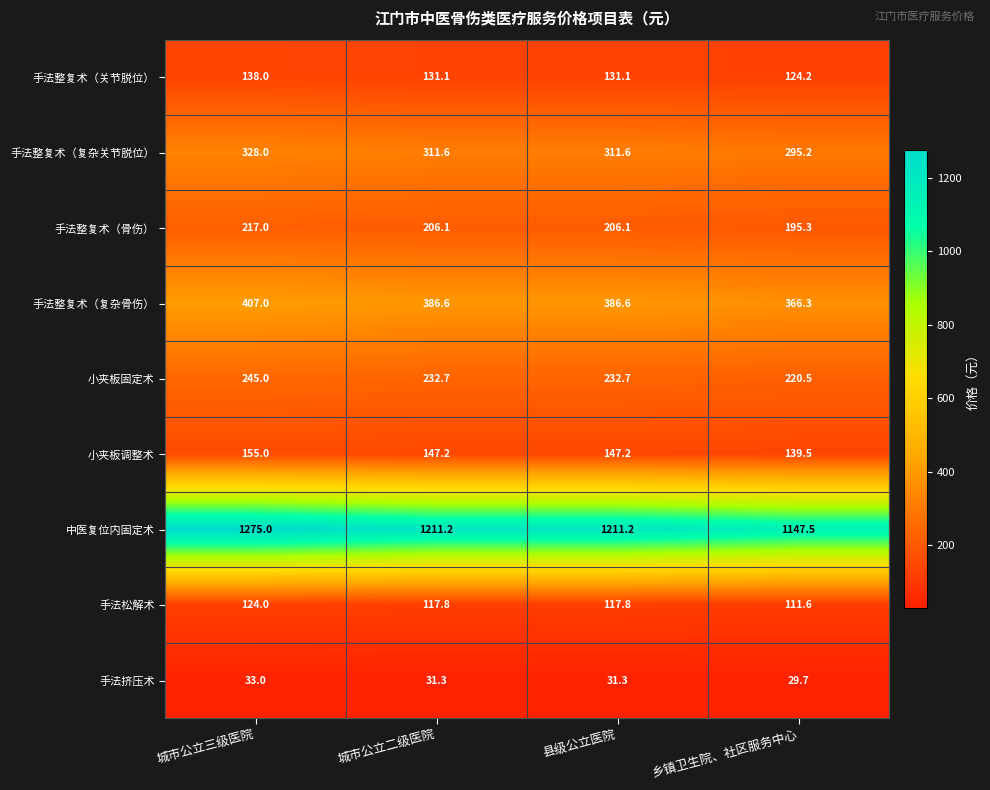

Which series has the largest range (max minus min)?

中医复位内固定术